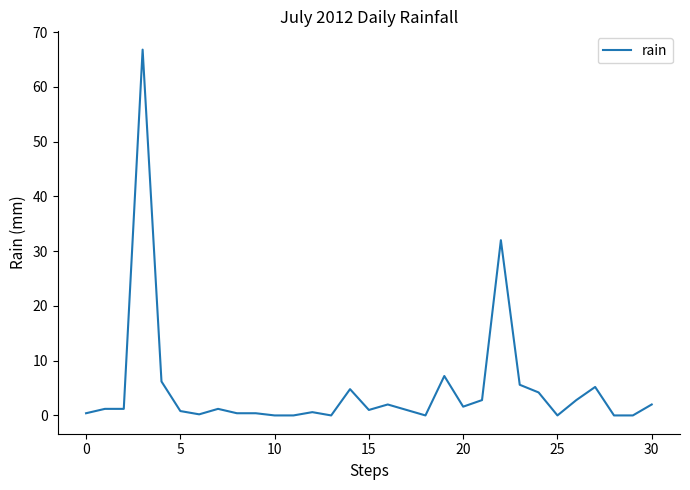

Does the chart have visible grid lines?

No